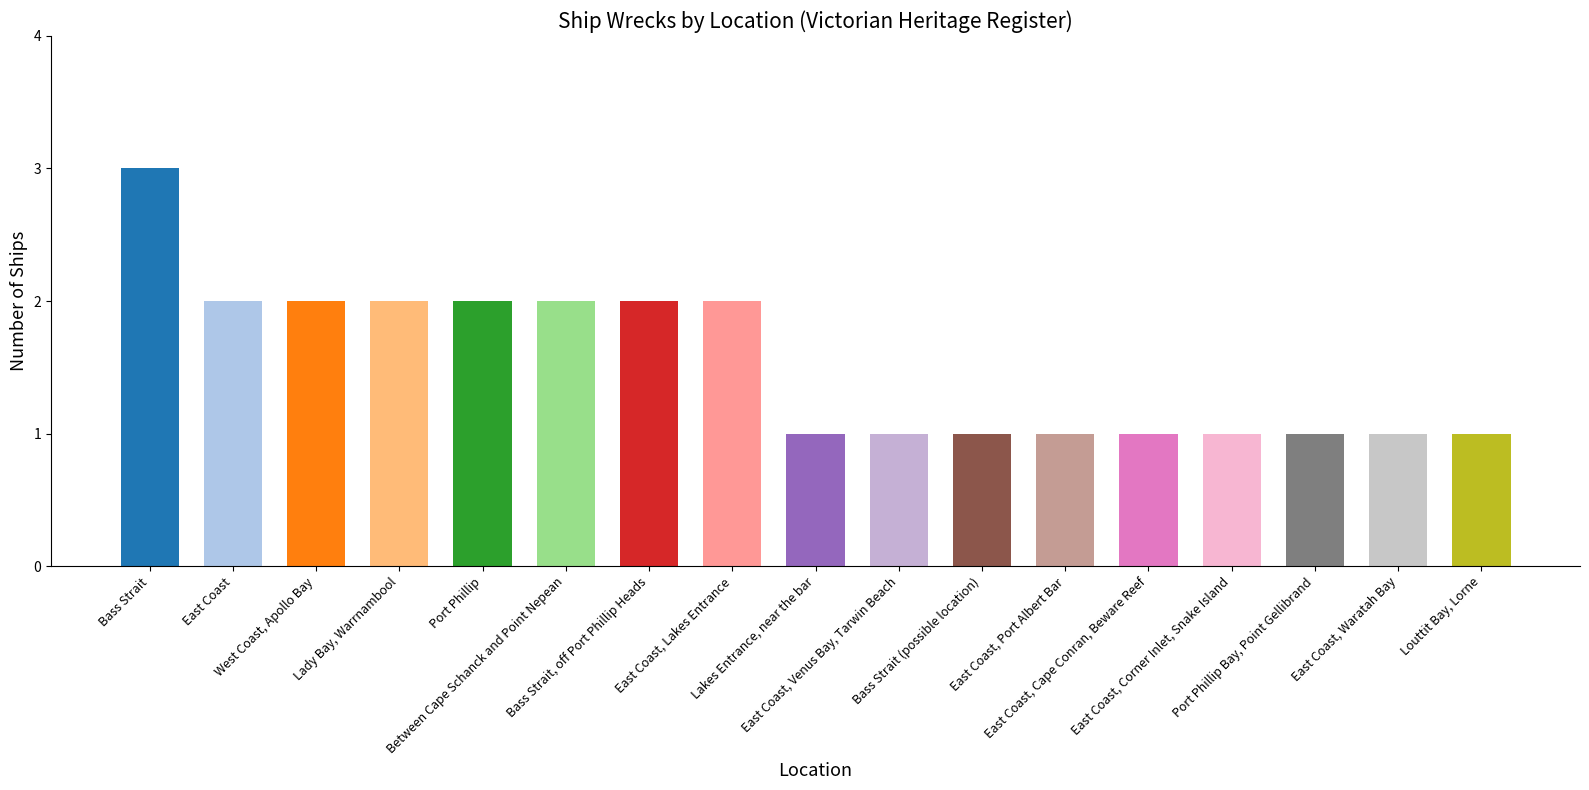

How many categories are shown in the chart?

17